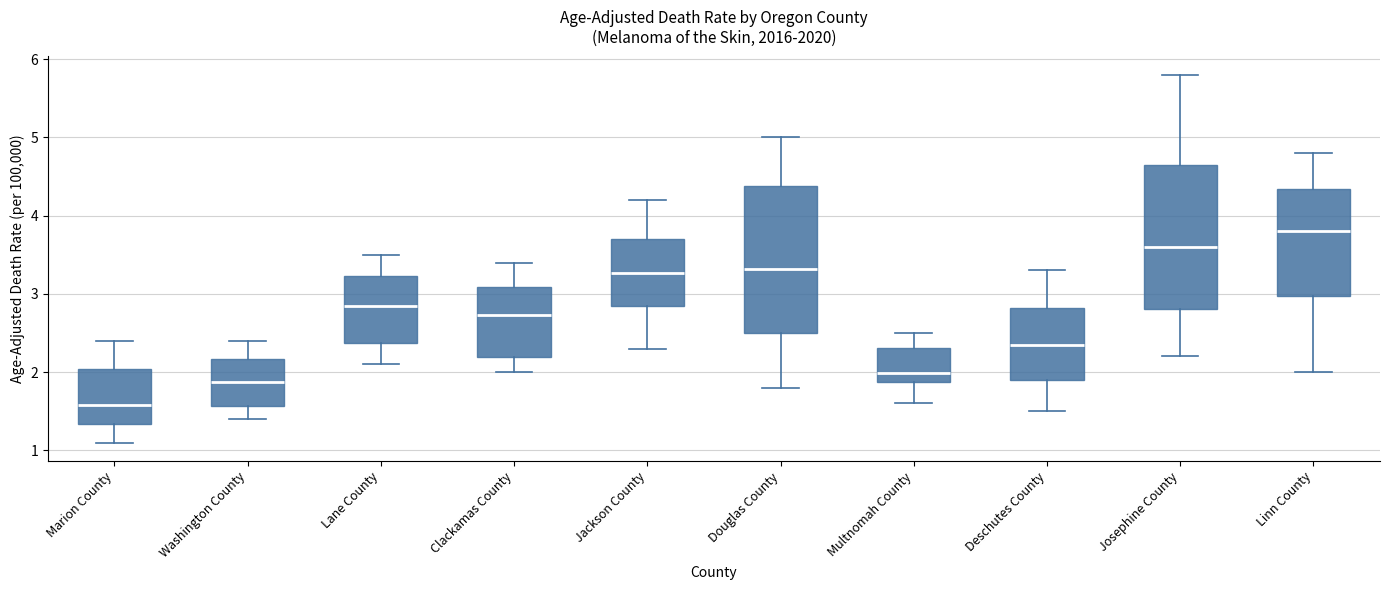

Which box has the highest median line?

Linn County